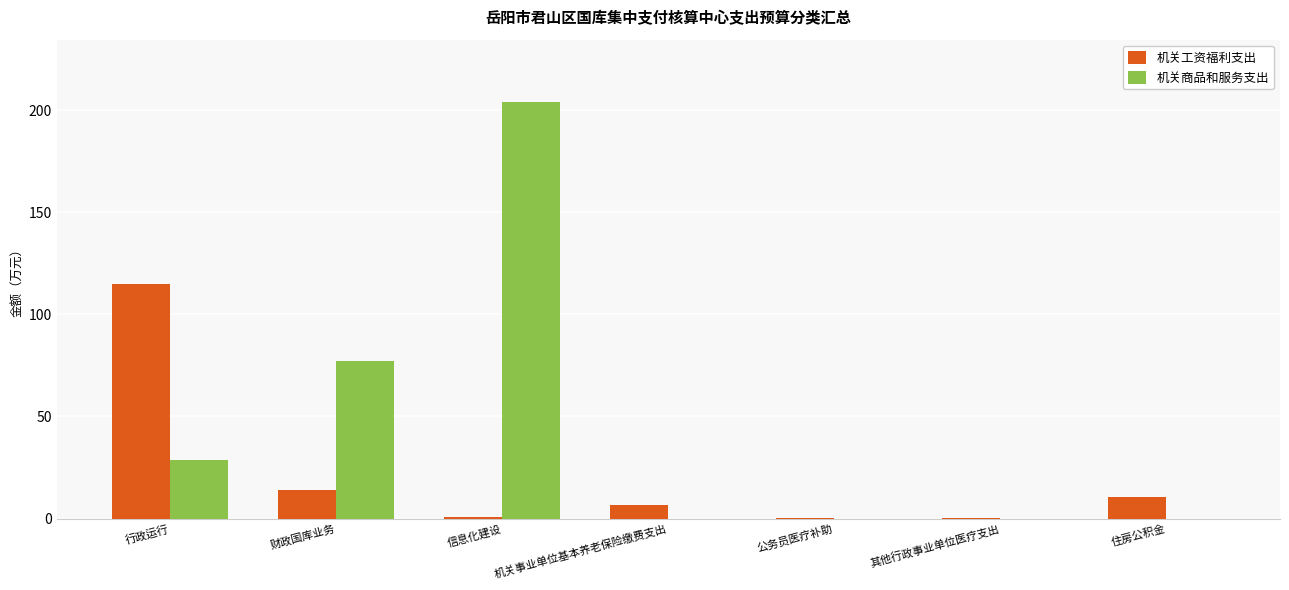

Where is 机关商品和服务支出 nearest to the value 101?

财政国库业务